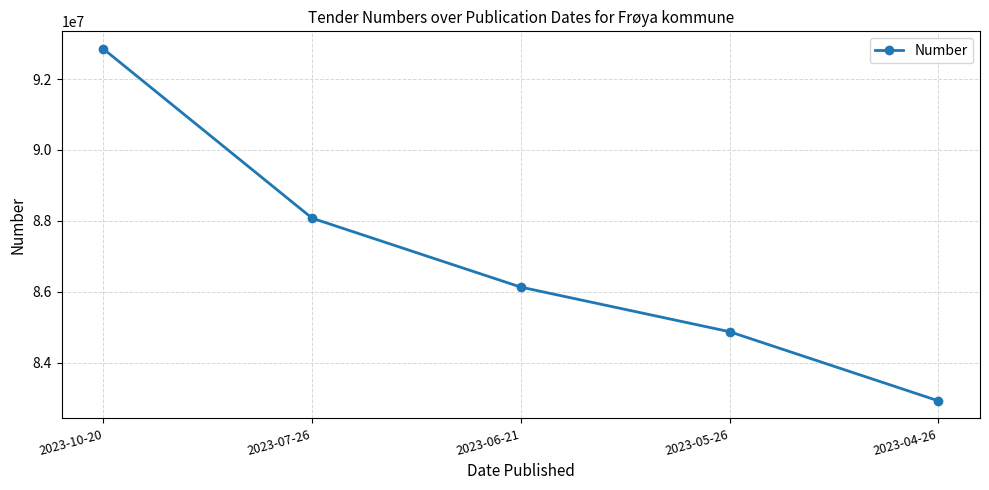

What is the difference between the values at 2023-04-26 and 2023-06-21?

3209605